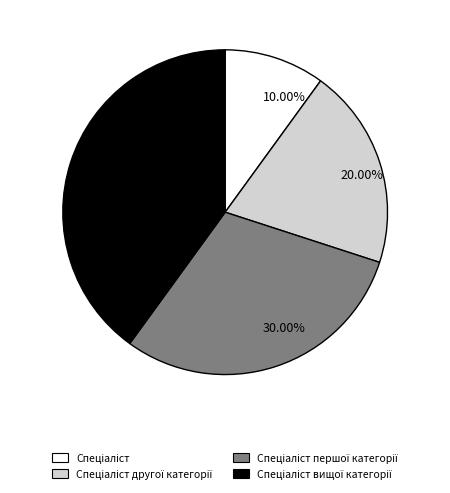

Do 10.00% and 20.00% together represent more than half of the pie?

No